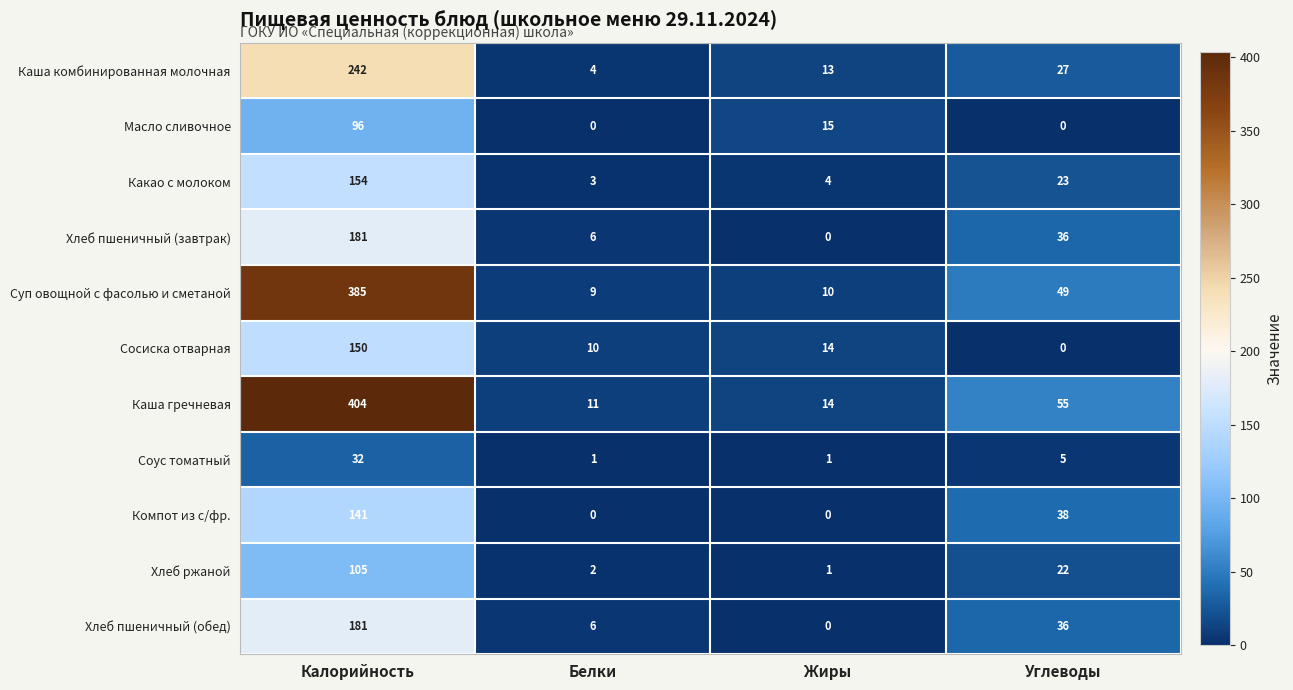

What is the difference between the highest and lowest values at Жиры?

15